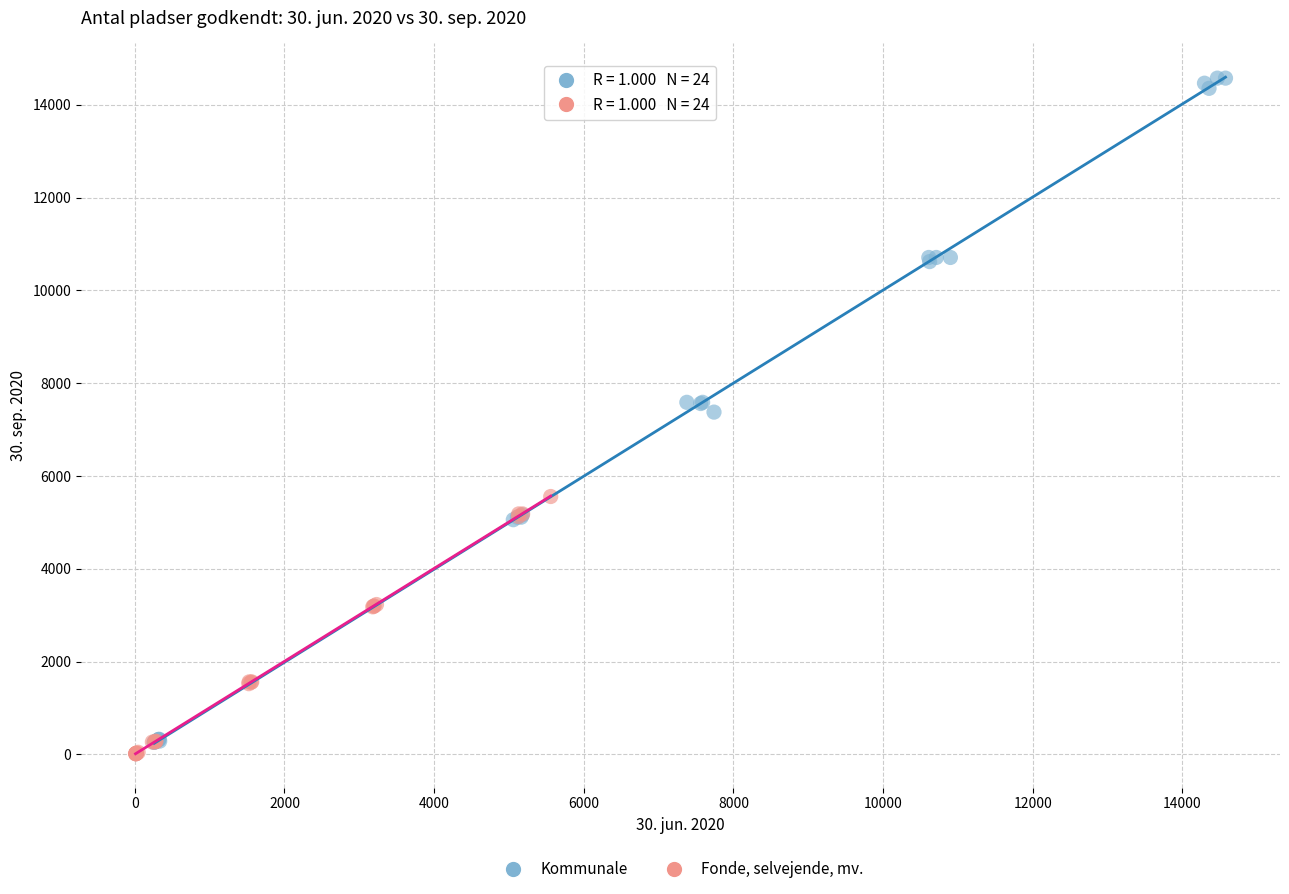

Which series reaches the minimum Y coordinate?

Fonde, selvejende, mv.